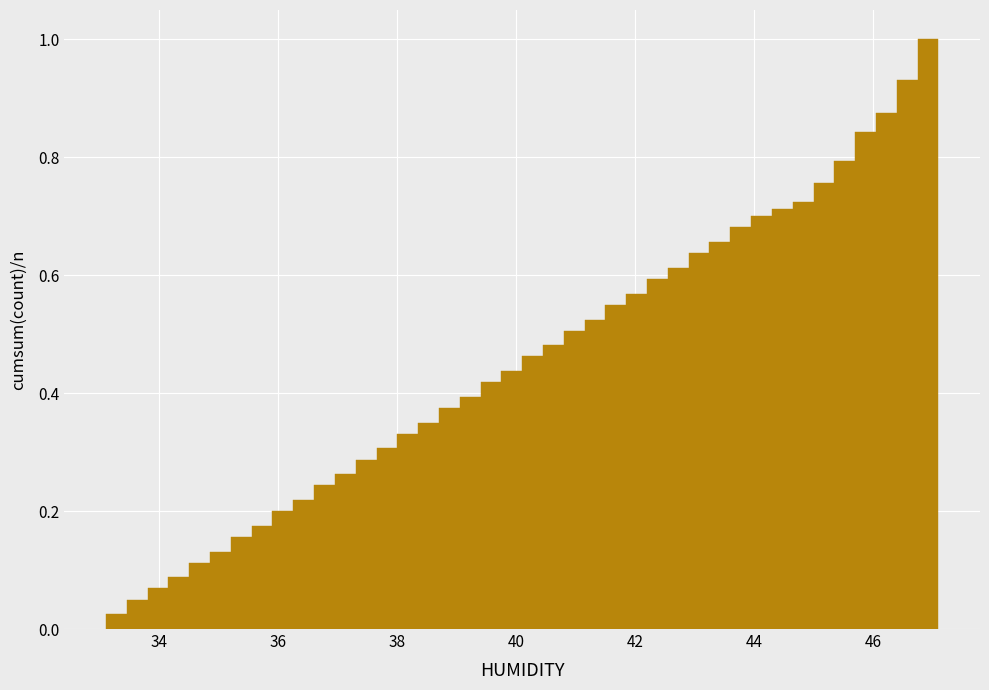

Around what value on the x-axis is the tallest bar? Give the approximate position of its centre, as read against the axis.

47.0